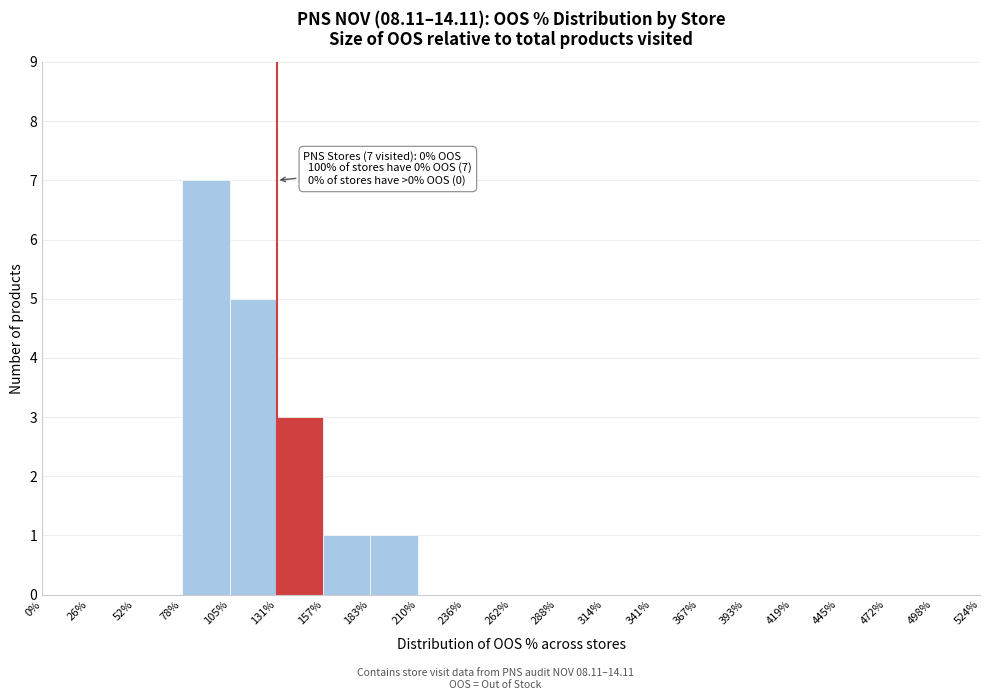

Over which range of the x-axis is the bar tallest?

78% to 105%